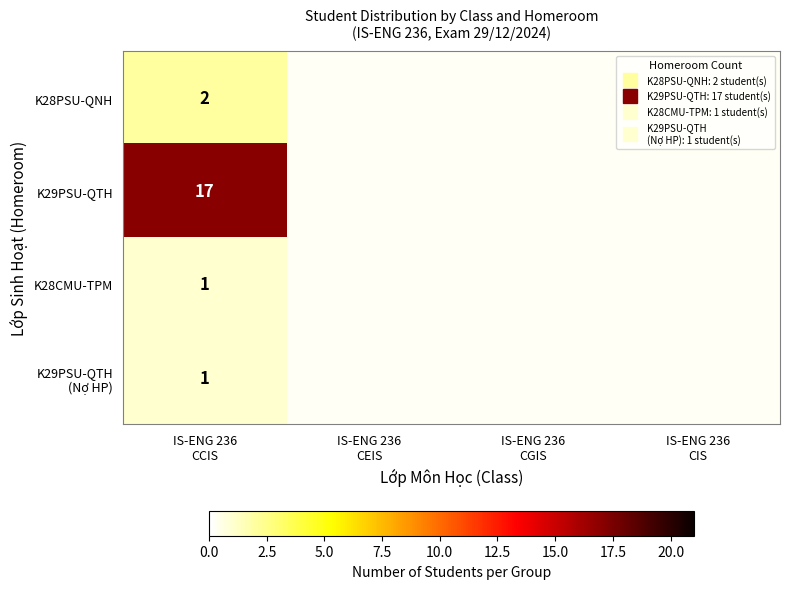

Which category has the highest value in the K28PSU-QNH series?

IS-ENG 236 CCIS